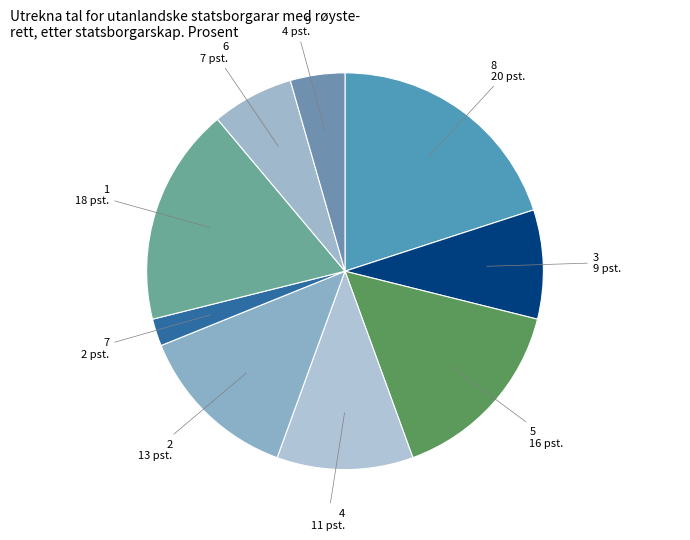

Between 9 4 pst. and 6 7 pst., which is larger?

6 7 pst.